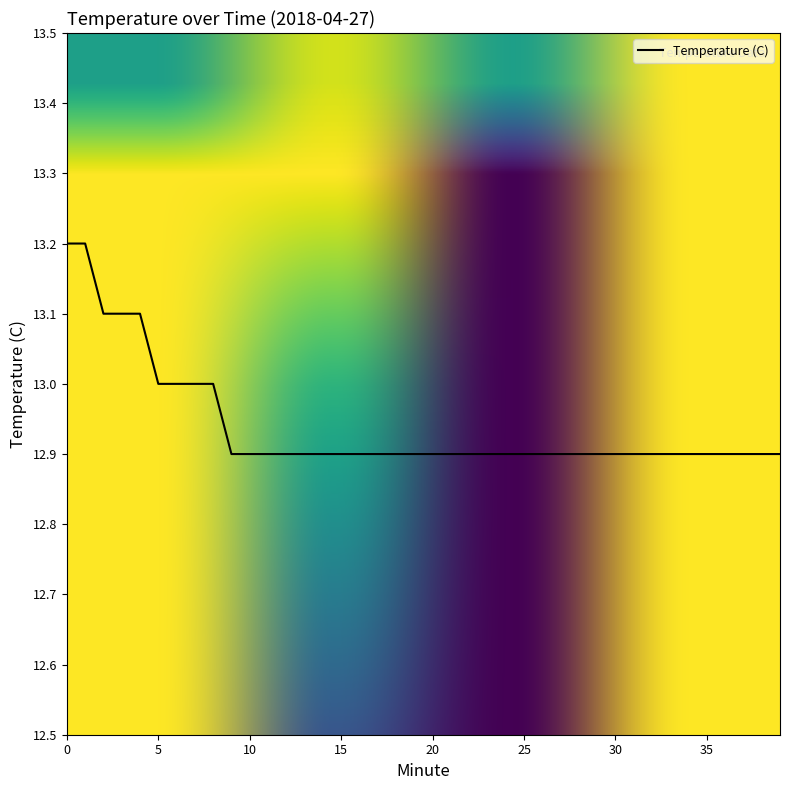

What is the minimum value shown in the chart?

12.9